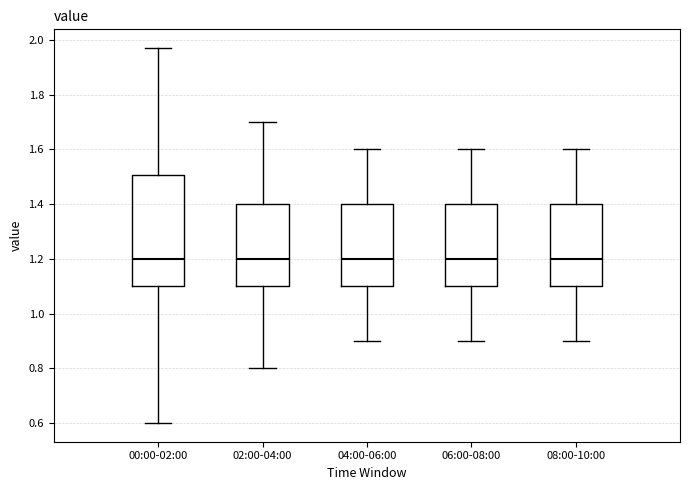

Comparing the boxes themselves (not the whiskers), which one is the tallest?

00:00-02:00